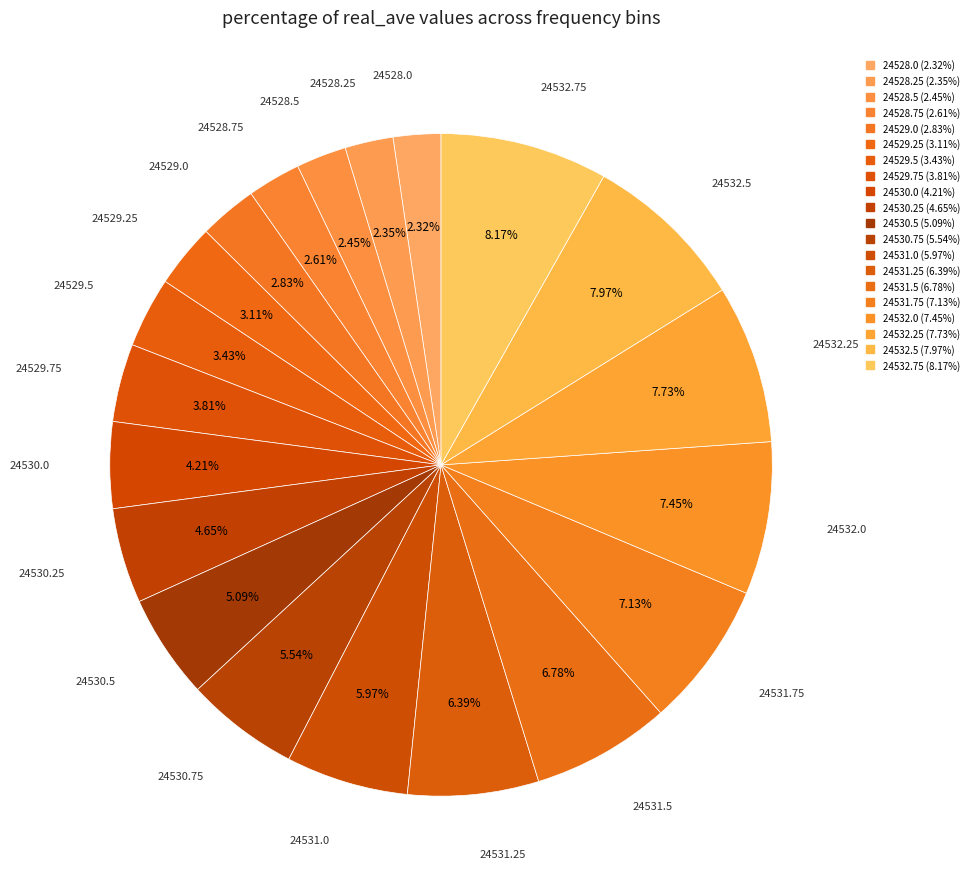

To the nearest percent, what is the average slice percentage?

5%